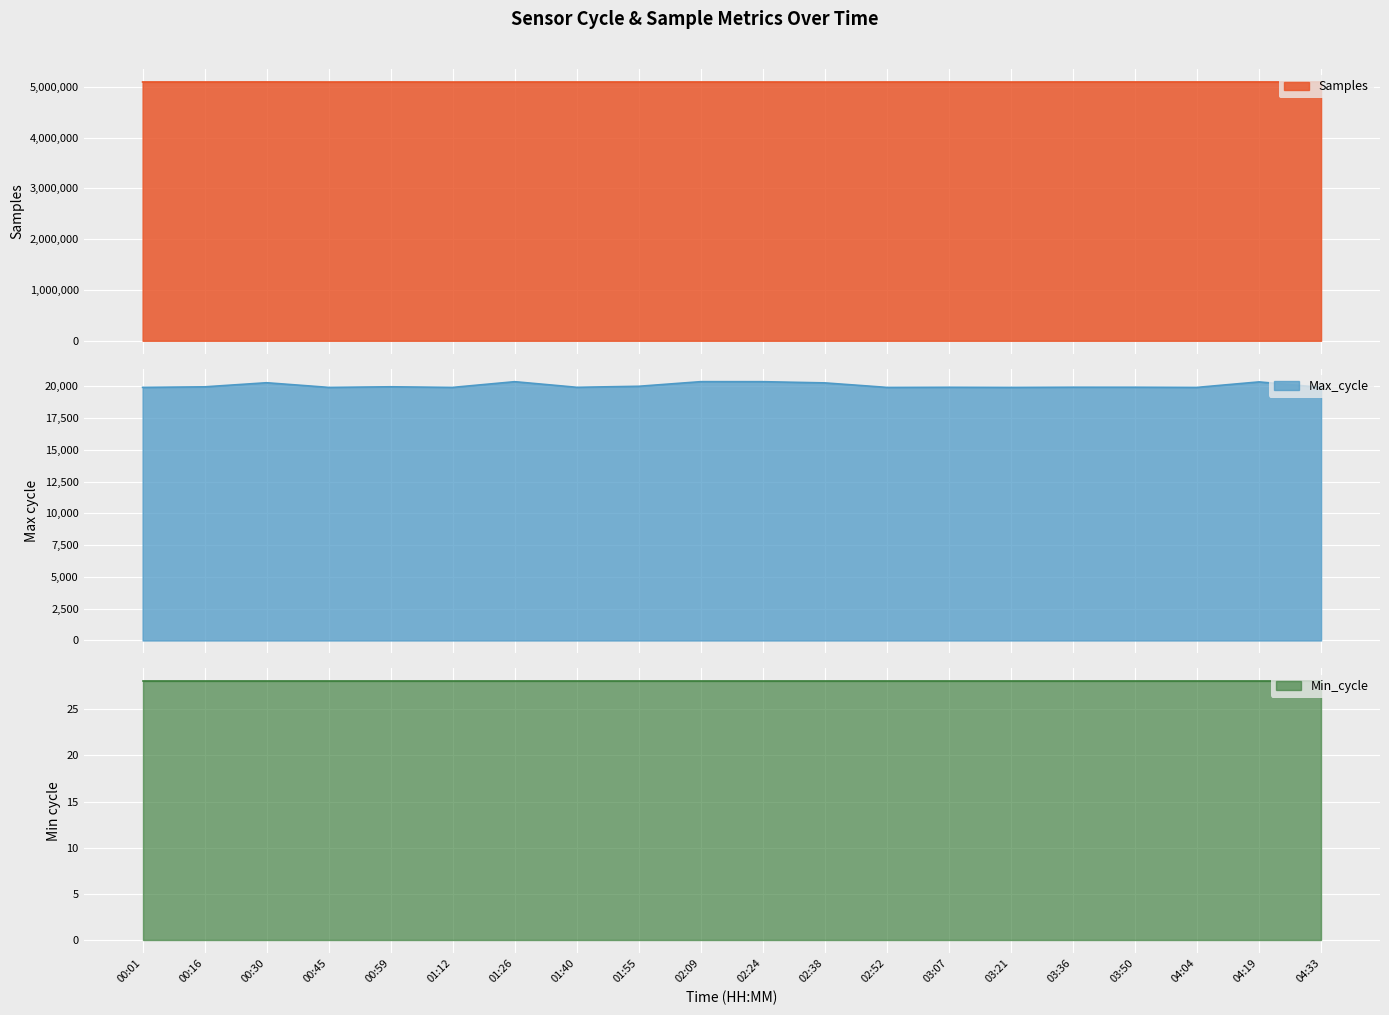

At which category is the sum across all series the highest?

00:30